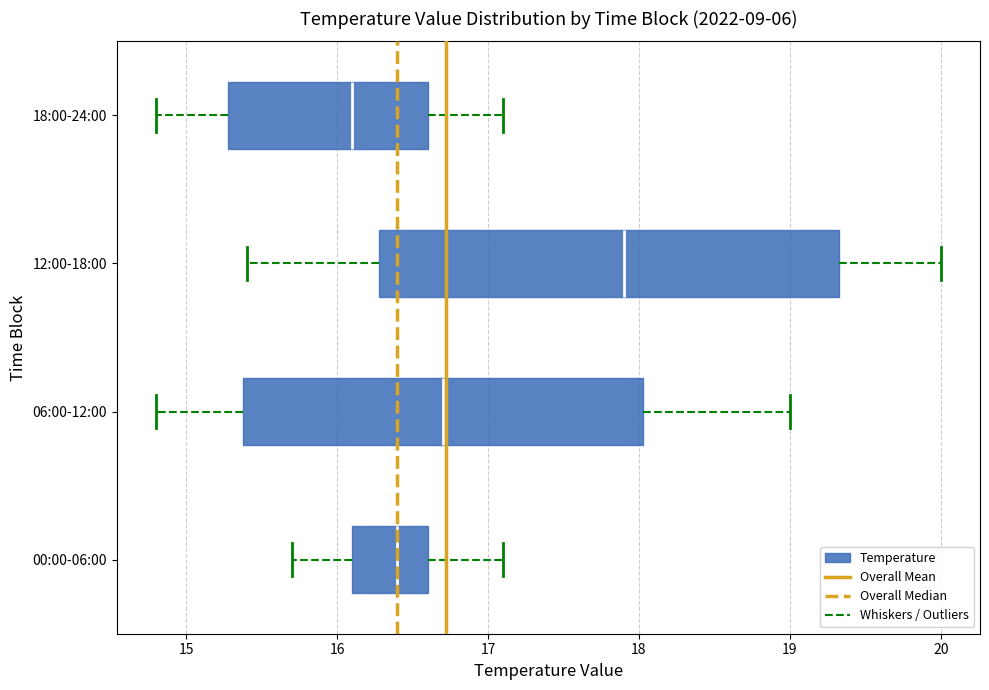

Where does the median line of the box for 06:00-12:00 sit on the x-axis? The values are not printed on the chart, so give them approximately, as read against the axis.

16.7